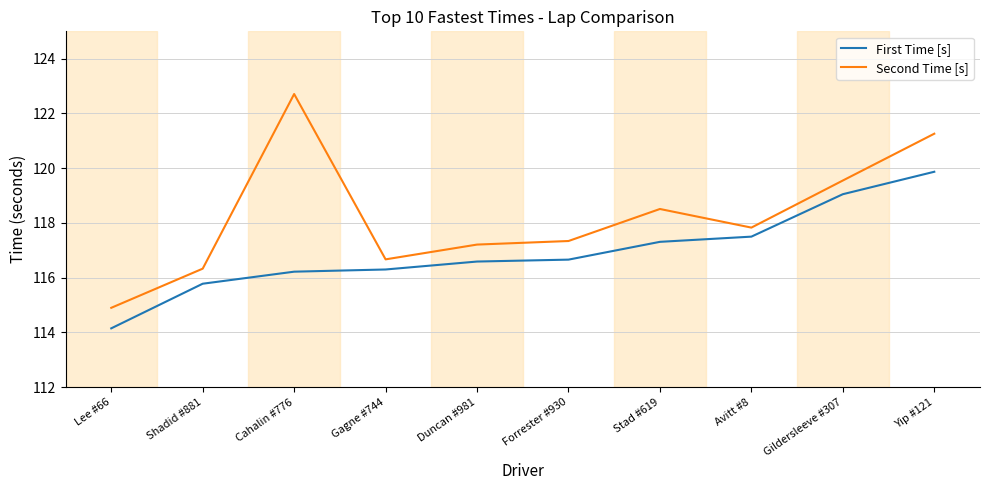

Which category has the lowest value in the Second Time [s] series?

Lee #66